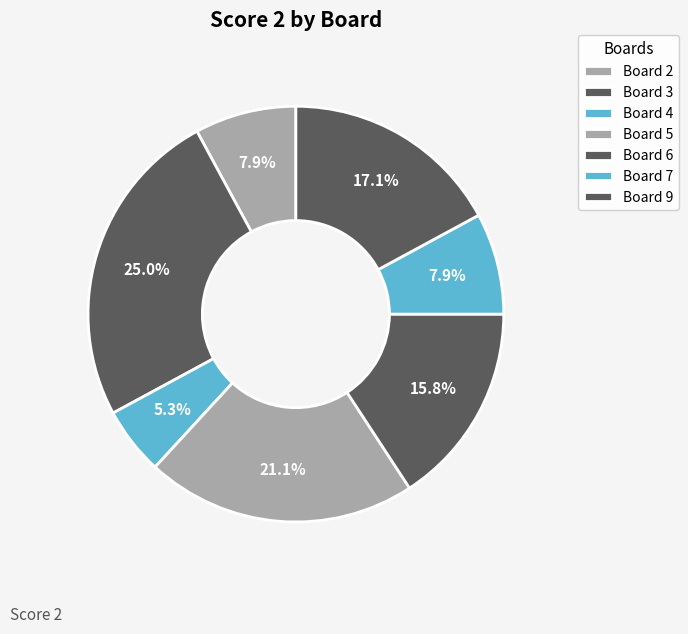

Count the number of slices in the pie.

7